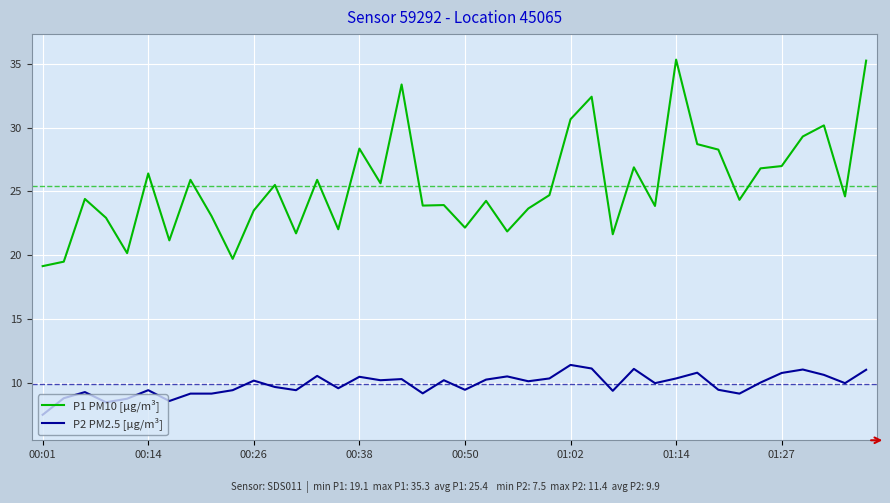

Rank the series by their maximum value, from highest to lowest.

P1 PM10 [μg/m³], P2 PM2.5 [μg/m³]